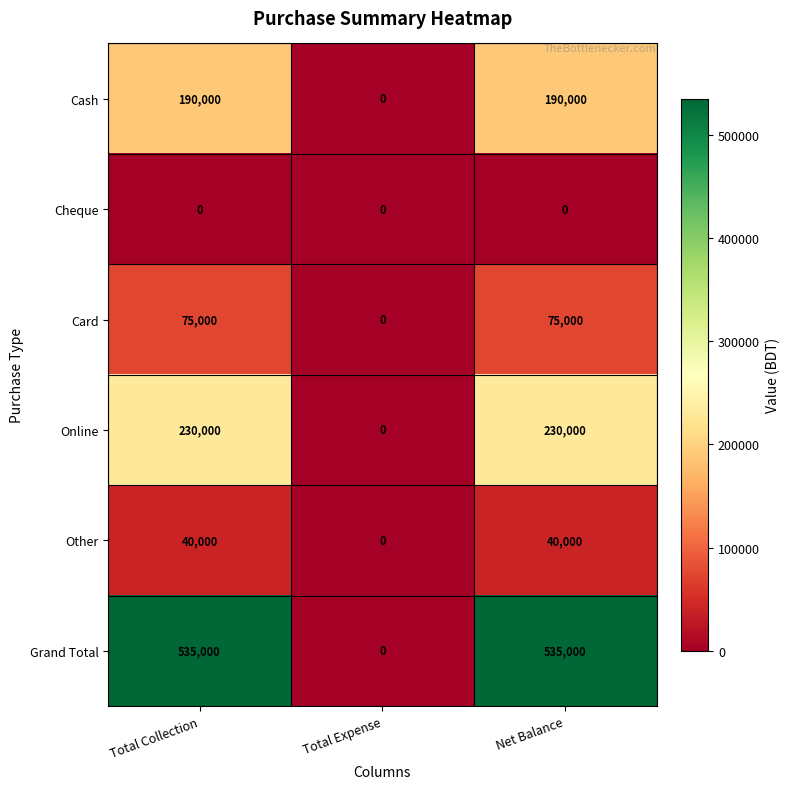

Count the number of categories in the chart.

3